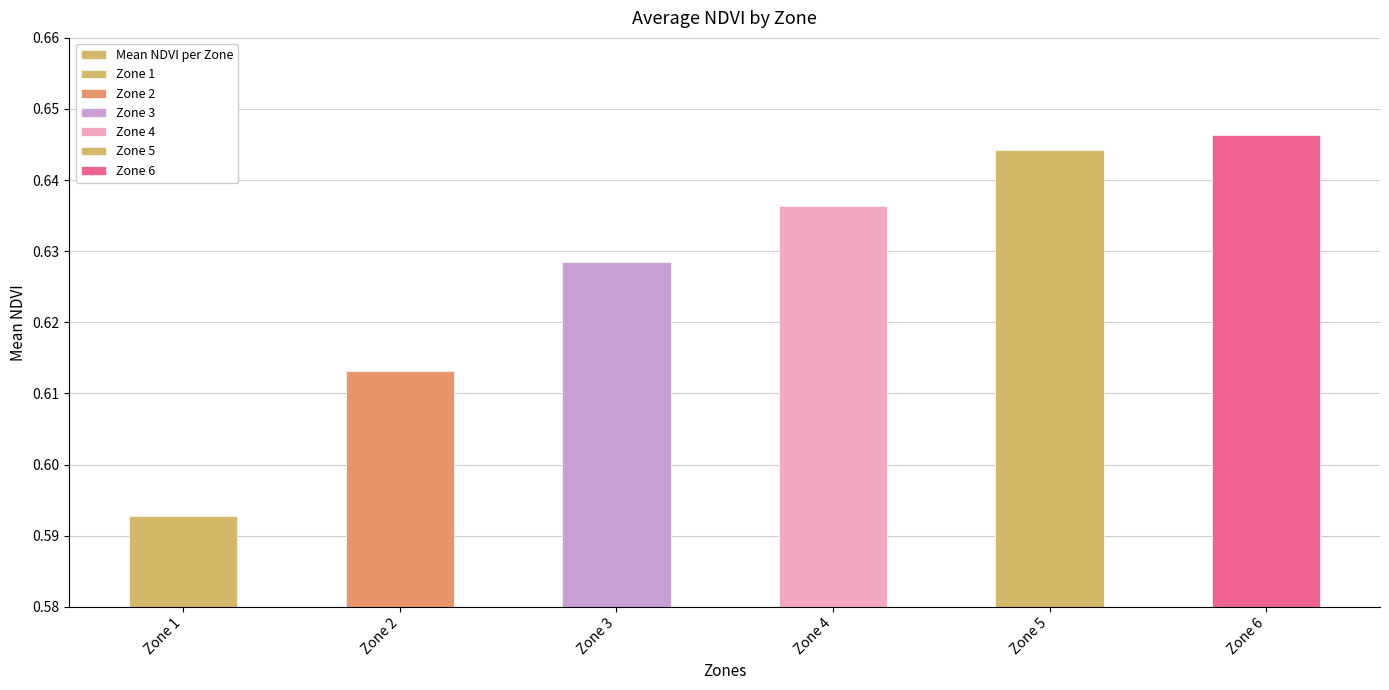

Reading left to right, extract all data points from this chart.

0.6	0.6	0.6	0.6	0.6	0.6